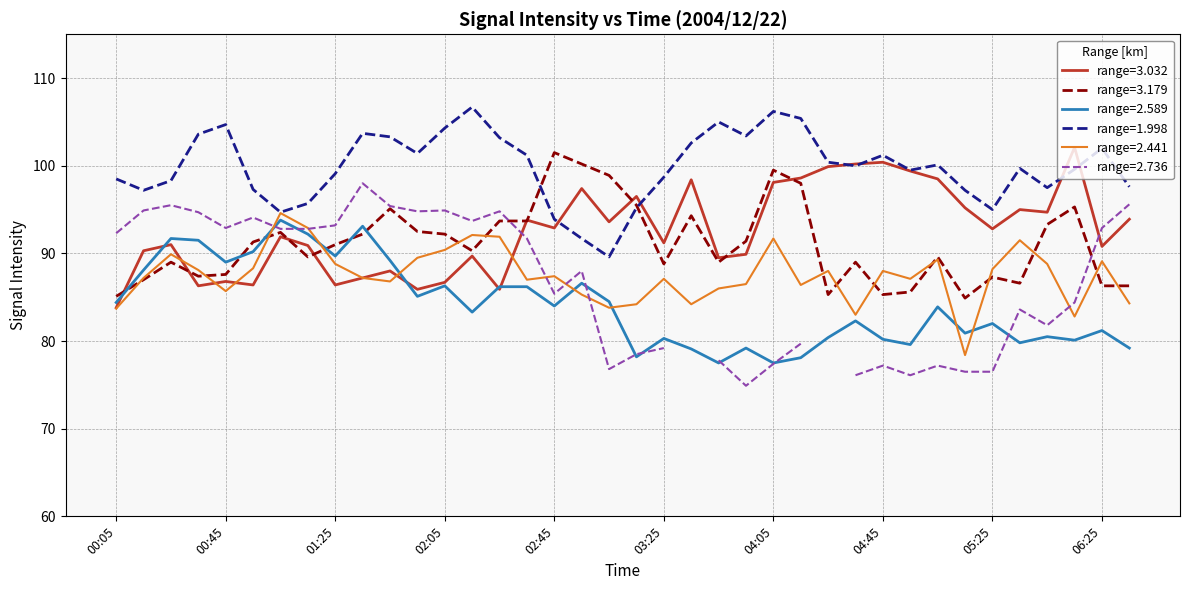

True or false: 3.032 has more than 1 points higher than both neighbors.

True